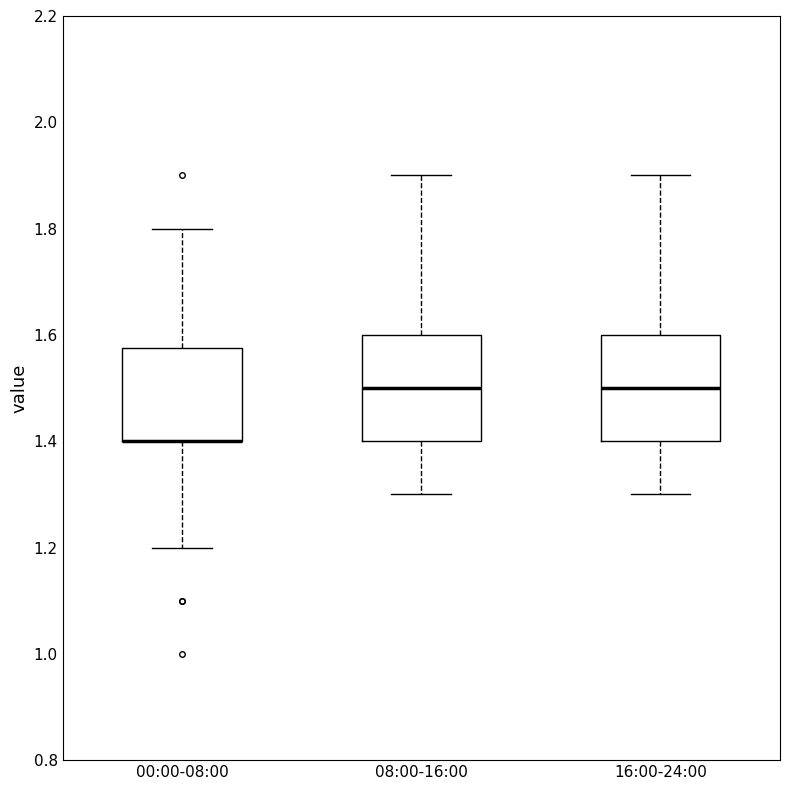

Where is the lower edge of the box for 16:00-24:00 on the y-axis? The values are not printed on the chart, so give them approximately, as read against the axis.

1.40